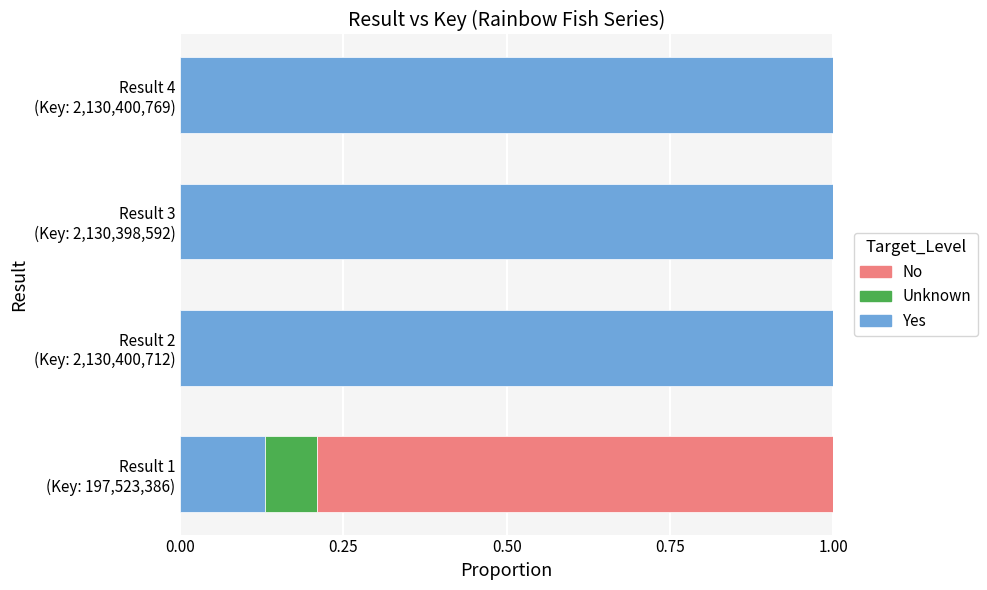

Count the Yes values in the range 1 to 2.

3